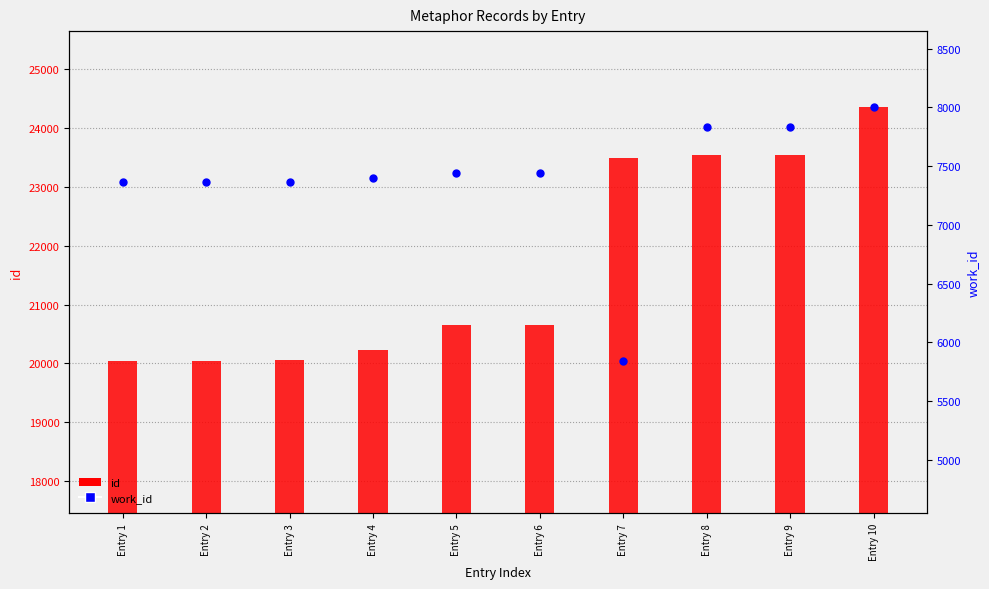

Which series reaches the minimum Y coordinate?

work_id